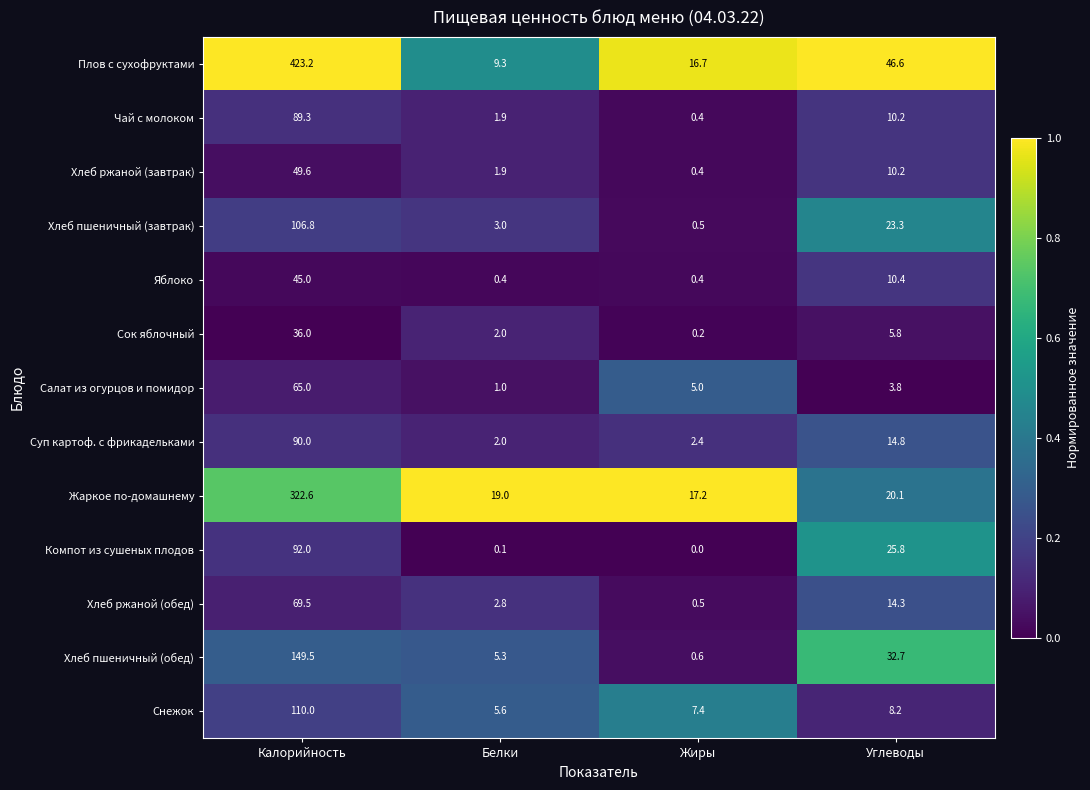

What is the difference between the highest and lowest values at Калорийность?

387.2